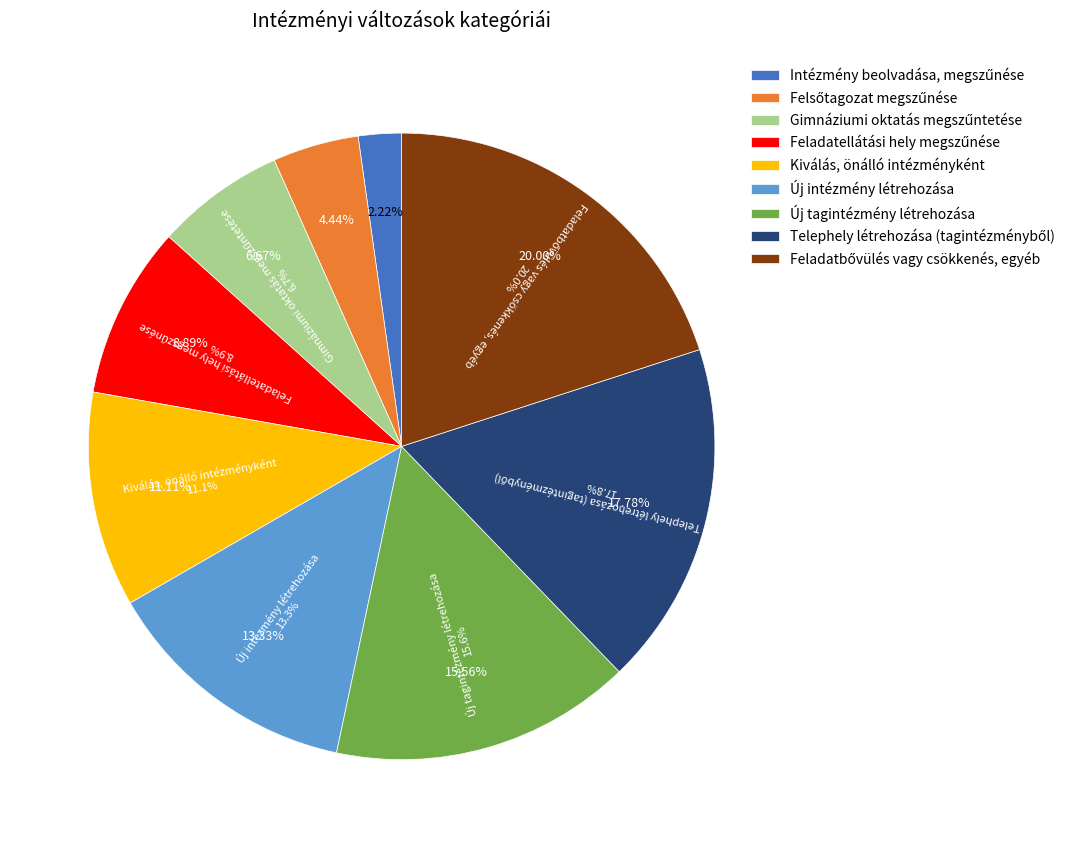

Is it true that Új tagintézmény létrehozása is 16% of the pie?

True